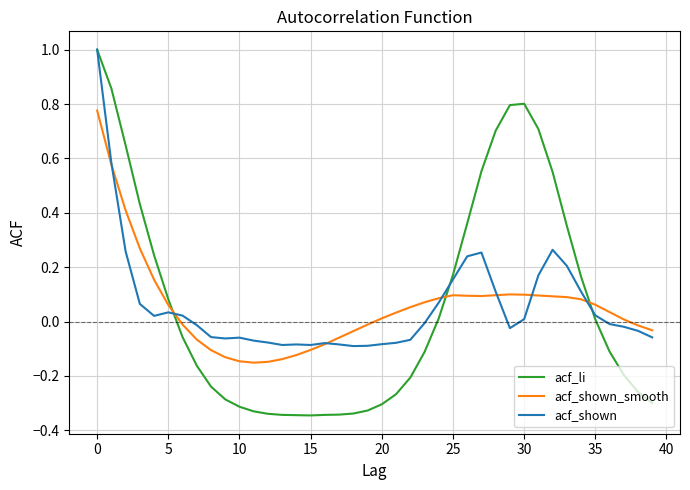

How many times do acf_shown_smooth and acf_li cross each other?

3